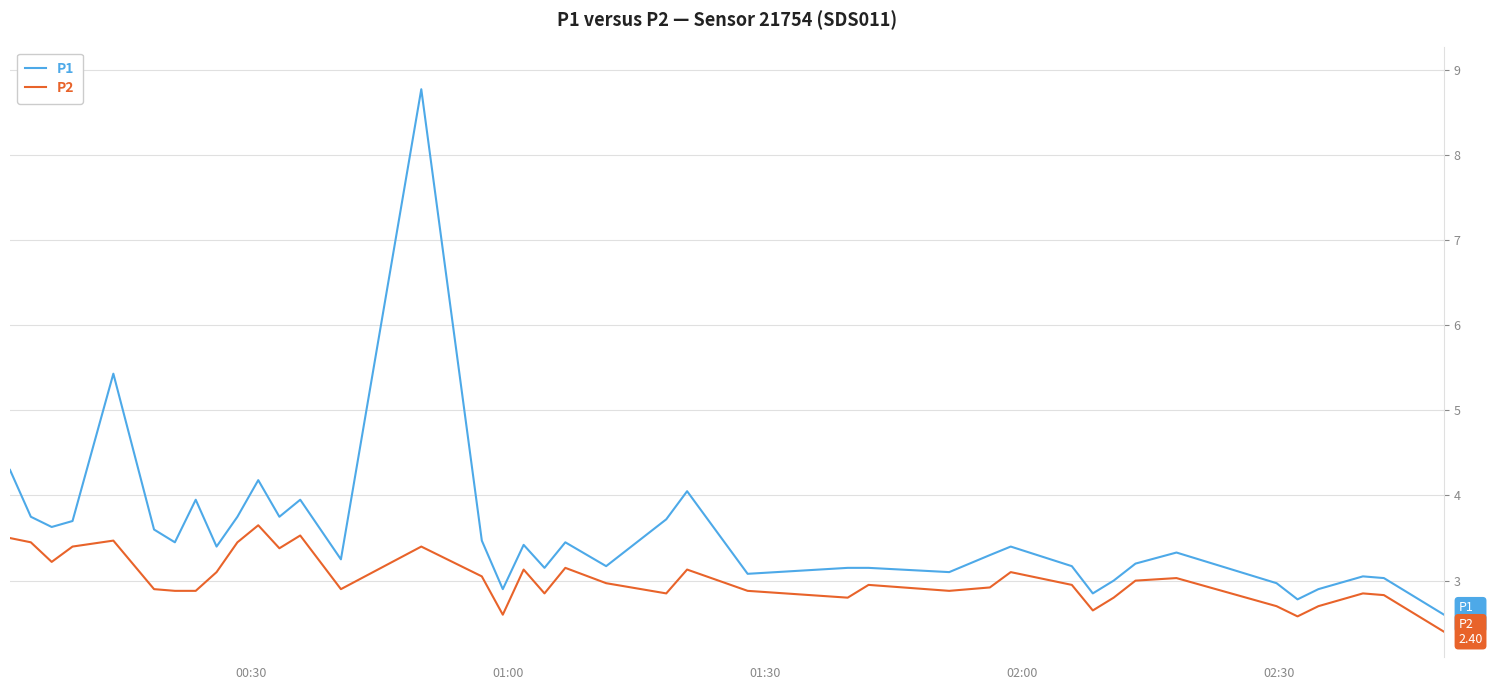

What is the minimum value for P1?

2.6